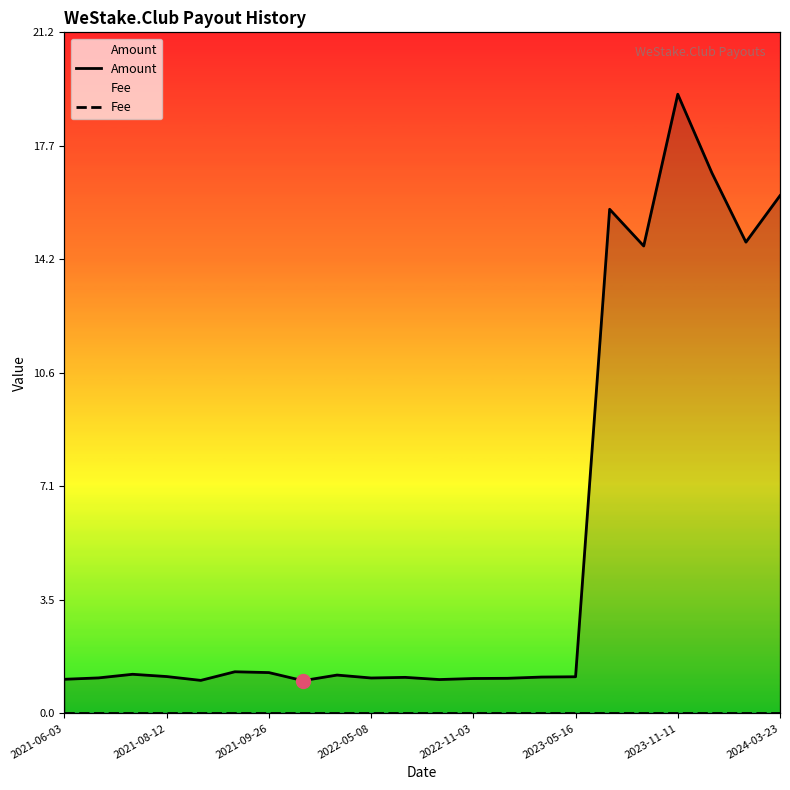

At how many categories does at least one series exceed 10?

6